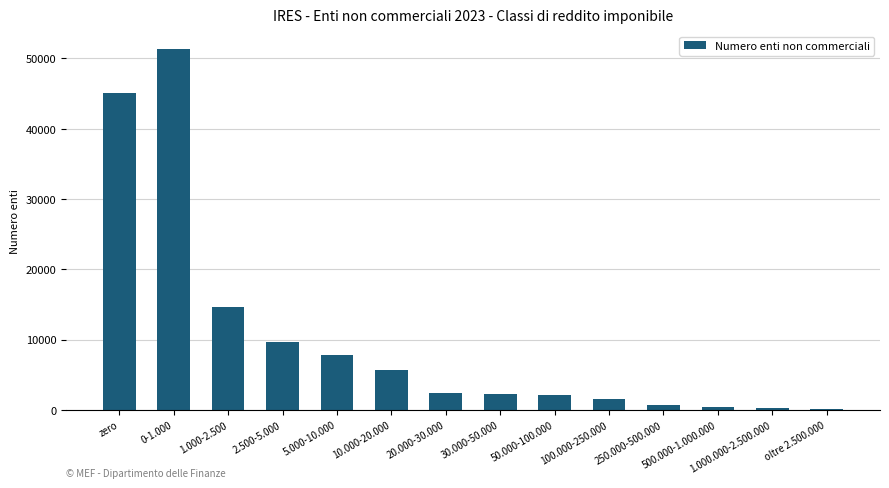

Does the chart contain stacked bars?

No